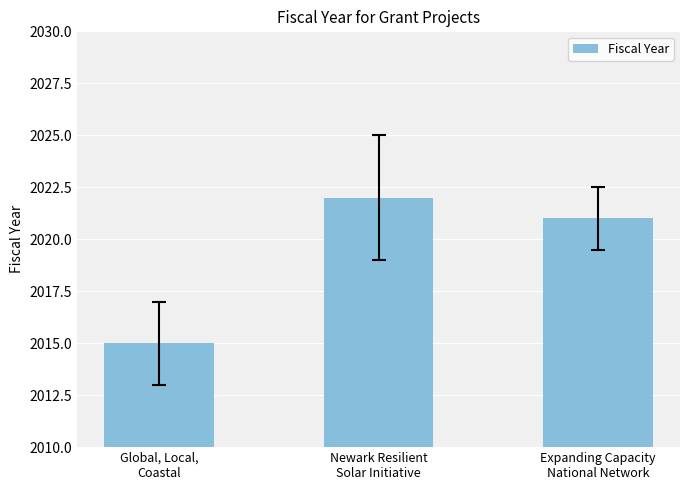

Reading right to left, list all the values displayed in this chart.

2021	2022	2015